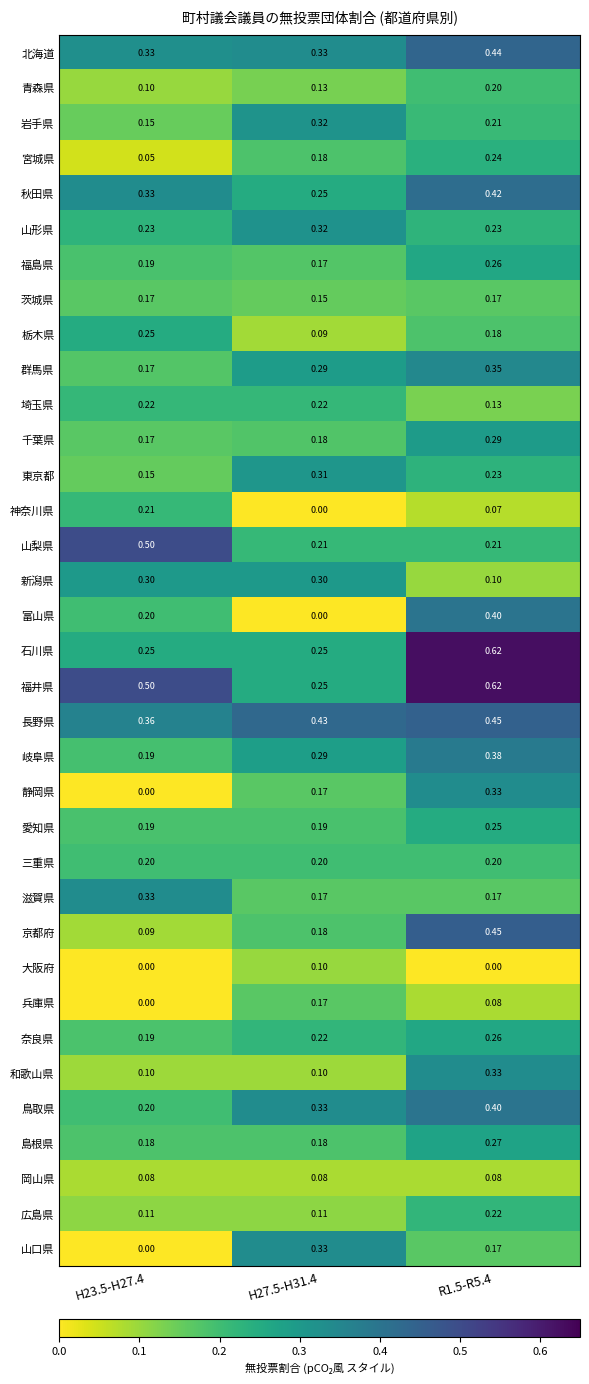

Which series has the widest spread of values?

富山県